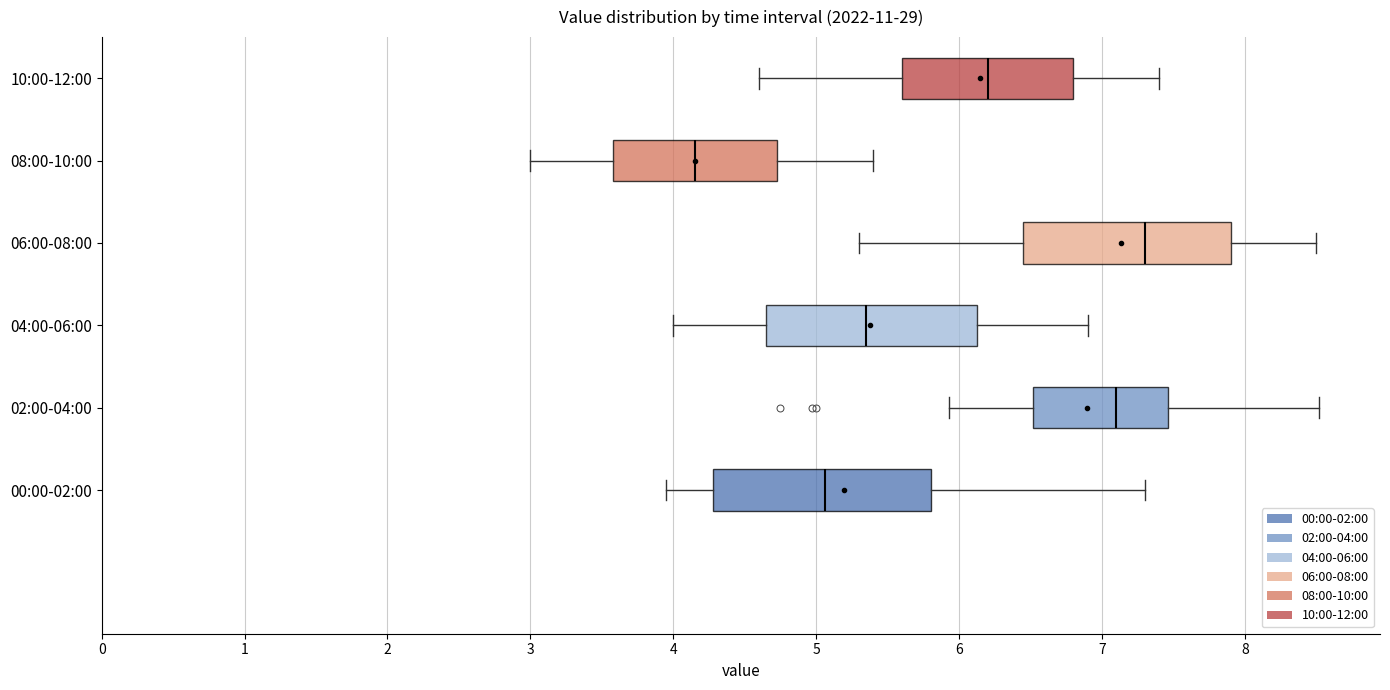

Reading bottom to top, read every box against the x-axis: the position of its median line, the range the box covers, and the ends of its whiskers. The values are not printed on the chart, so give them approximately, as read against the axis.

00:00-02:00: median 5.1, box 4.3 to 5.8, whiskers 4.0 to 7.3
02:00-04:00: median 7.1, box 6.5 to 7.5, whiskers 5.9 to 8.5
04:00-06:00: median 5.4, box 4.7 to 6.1, whiskers 4.0 to 6.9
06:00-08:00: median 7.3, box 6.5 to 7.9, whiskers 5.3 to 8.5
08:00-10:00: median 4.2, box 3.6 to 4.7, whiskers 3.0 to 5.4
10:00-12:00: median 6.2, box 5.6 to 6.8, whiskers 4.6 to 7.4